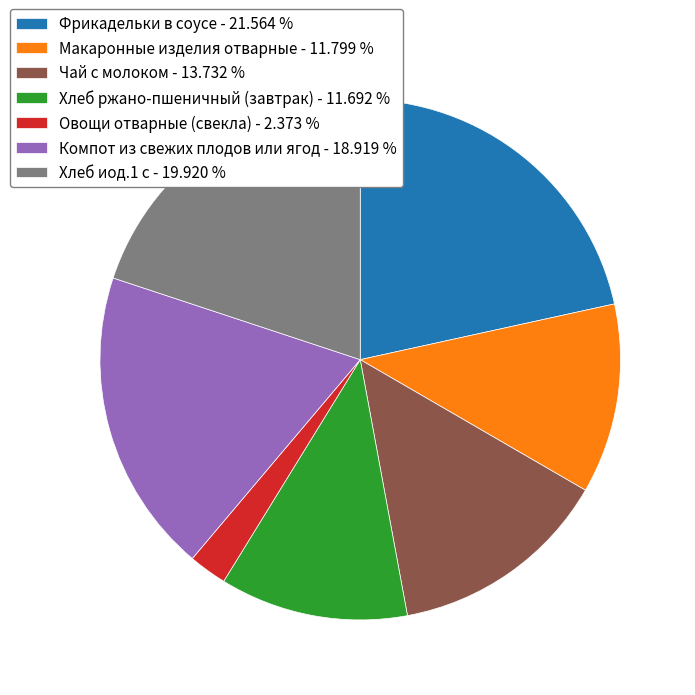

How many slices are in this pie chart?

7